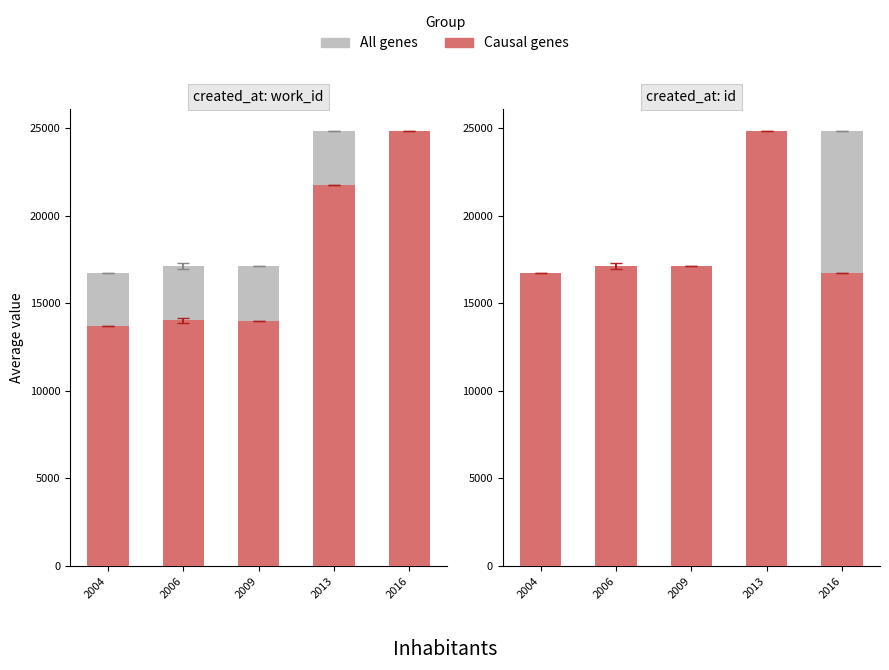

Rank the series by their maximum value, from lowest to highest.

All genes, Causal genes